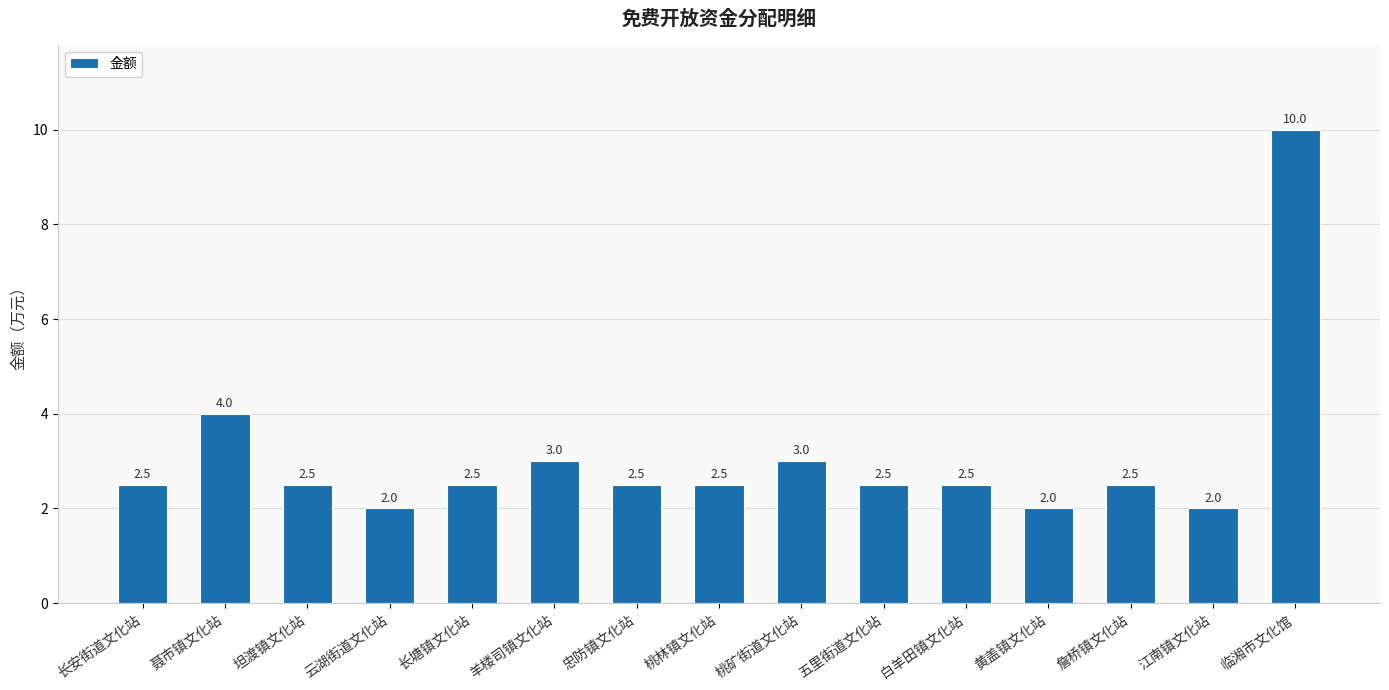

At which label is the value closest to 6?

聂市镇文化站